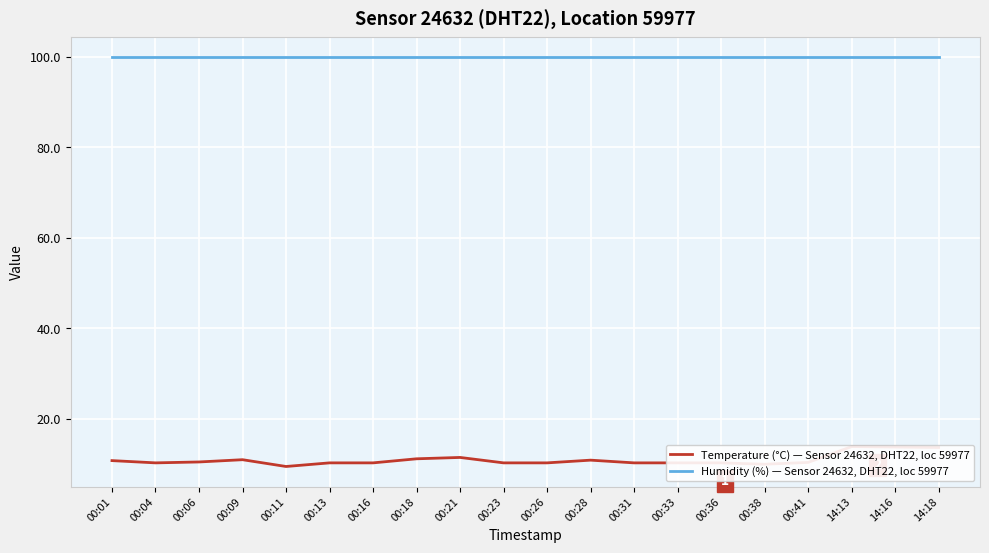

Reading left to right, extract all data points from this chart.

Temperature (°C) — Sensor 24632, DHT22, loc 59977: 10.8	10.3	10.5	11.0	9.5	10.3	10.3	11.2	11.5	10.3	10.3	10.9	10.3	10.3	10.3	10.0	10.4	13.9	13.8	13.7
Humidity (%) — Sensor 24632, DHT22, loc 59977: 99.9	99.9	99.9	99.9	99.9	99.9	99.9	99.9	99.9	99.9	99.9	99.9	99.9	99.9	99.9	99.9	99.9	99.9	99.9	99.9